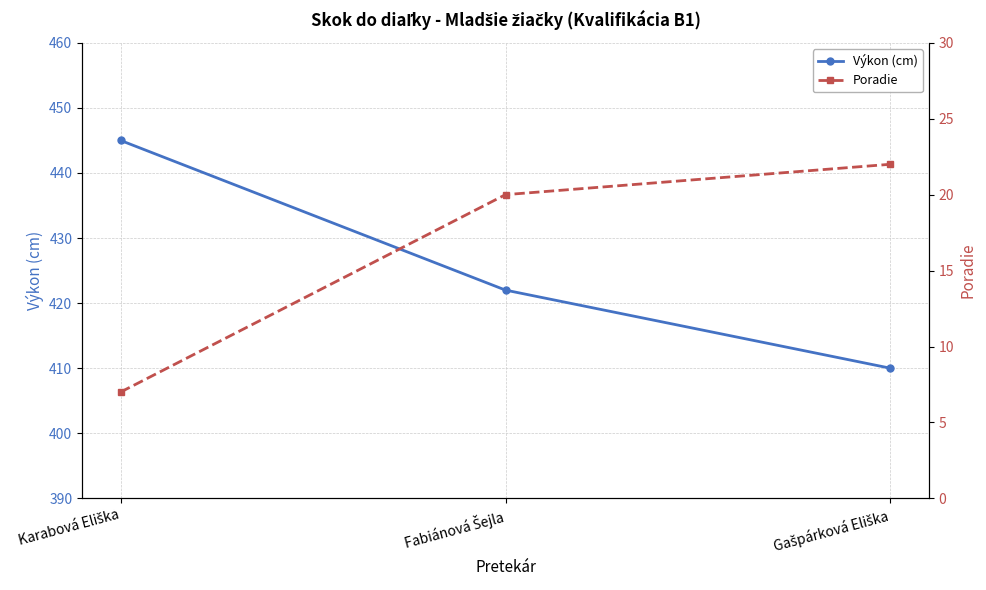

Rank the series by their maximum value, from highest to lowest.

Výkon (cm), Poradie